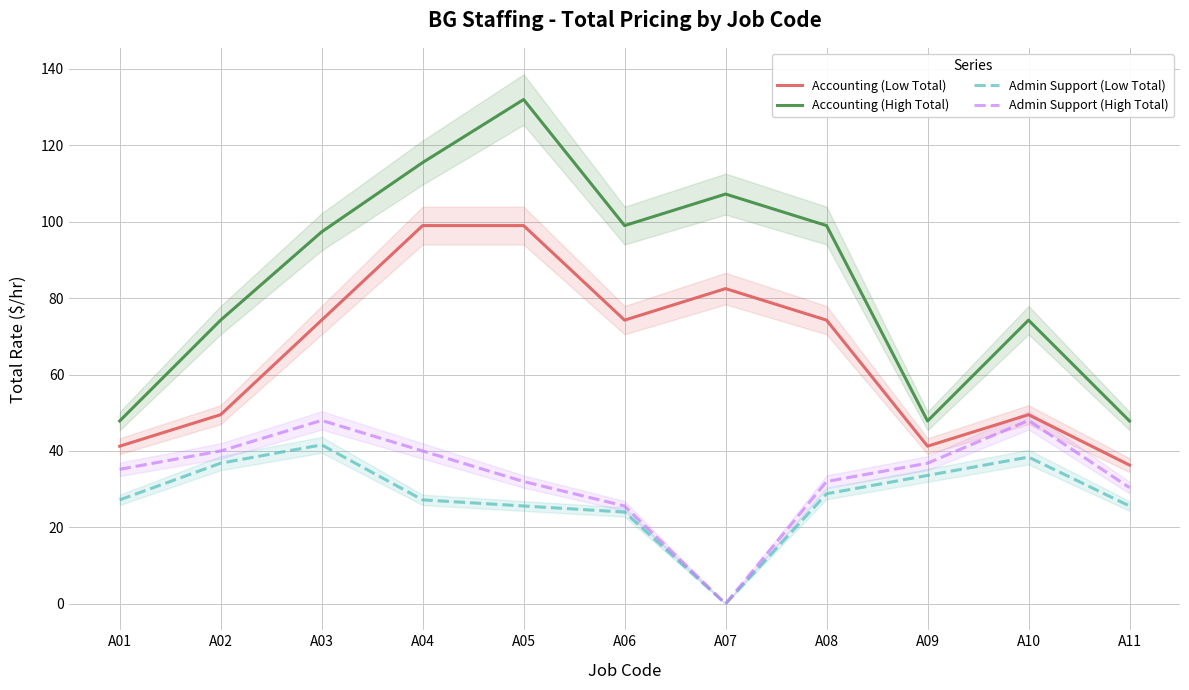

At how many categories does at least one series exceed 125?

1